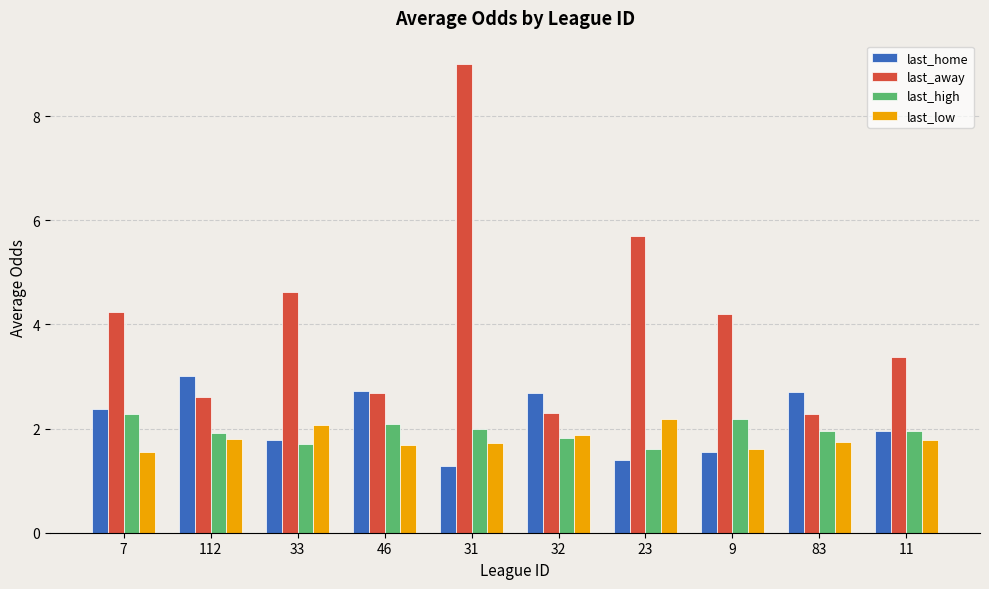

What is the difference between the highest and lowest values at 83?

1.0